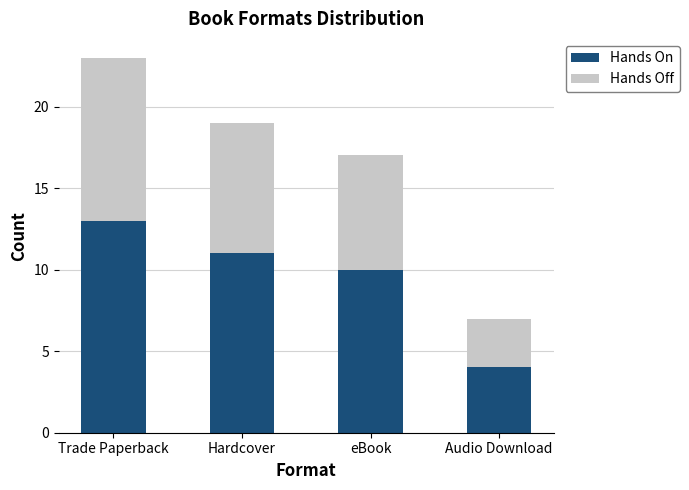

Count the number of categories in the chart.

4